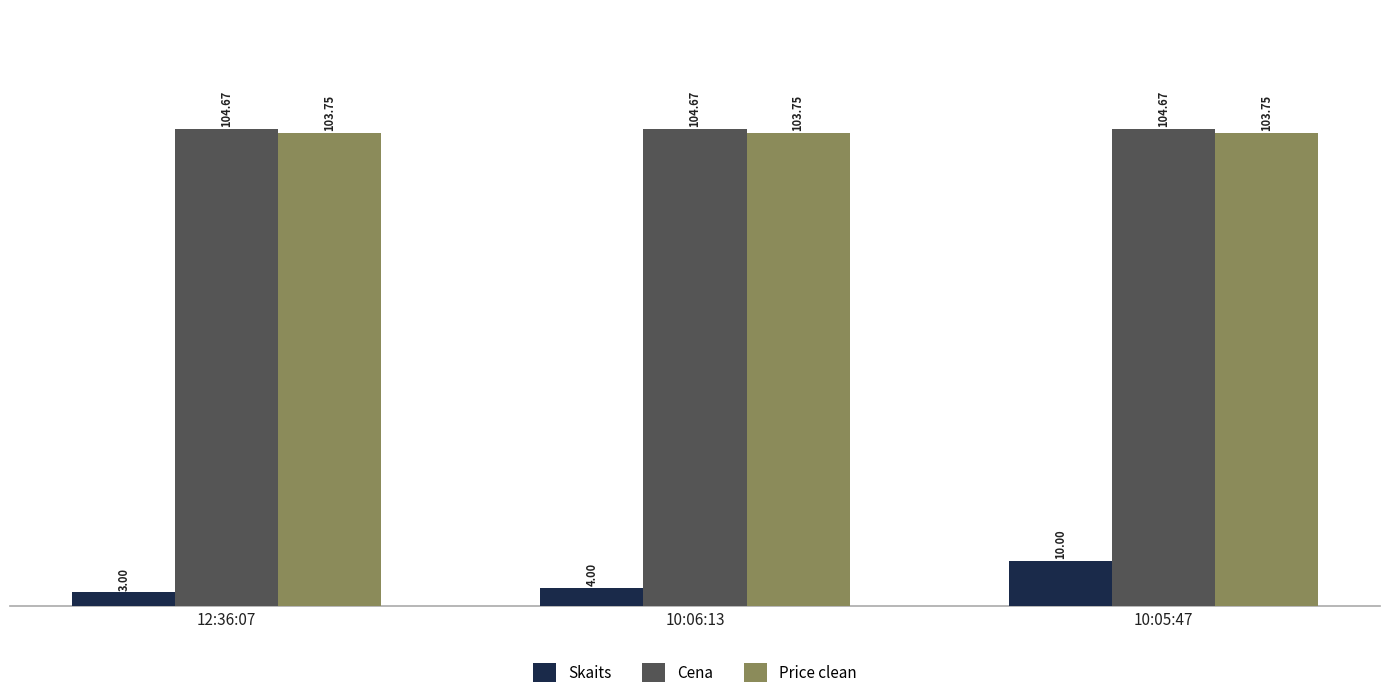

Which series changed the most between 10:06:13 and 10:05:47?

Skaits